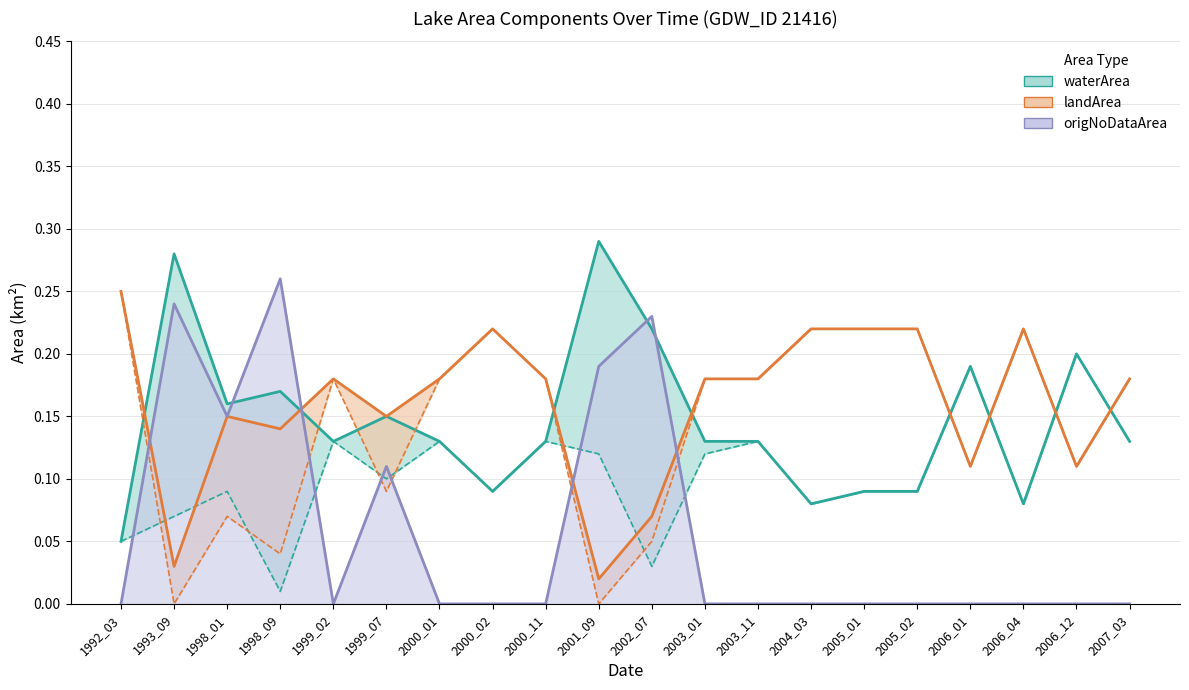

At which category does the chart reach its peak across all series?

2001_09